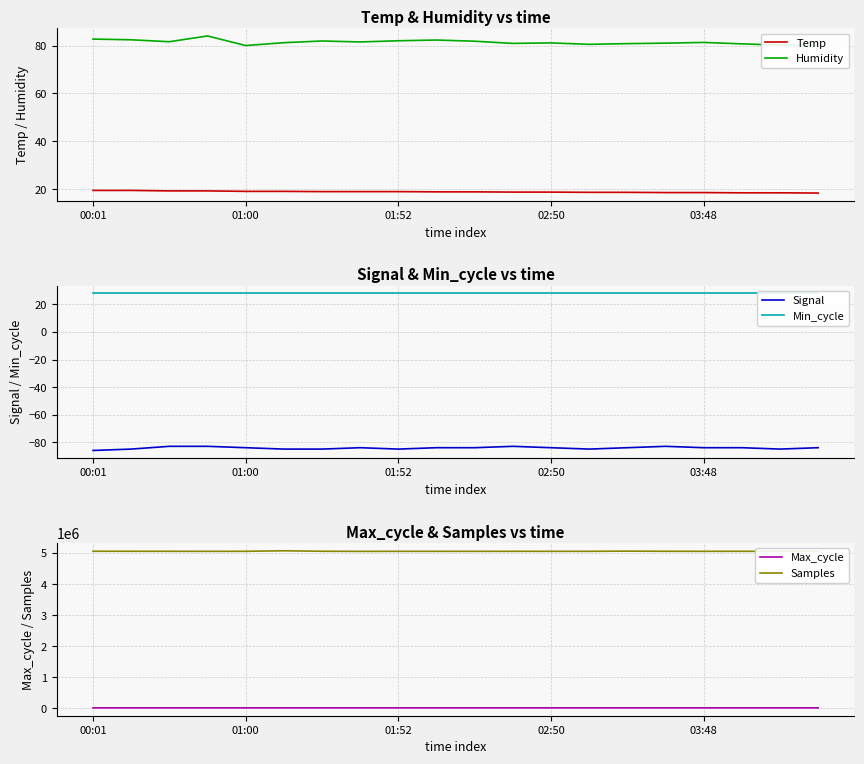

Is this an area chart (filled region under the line)?

No